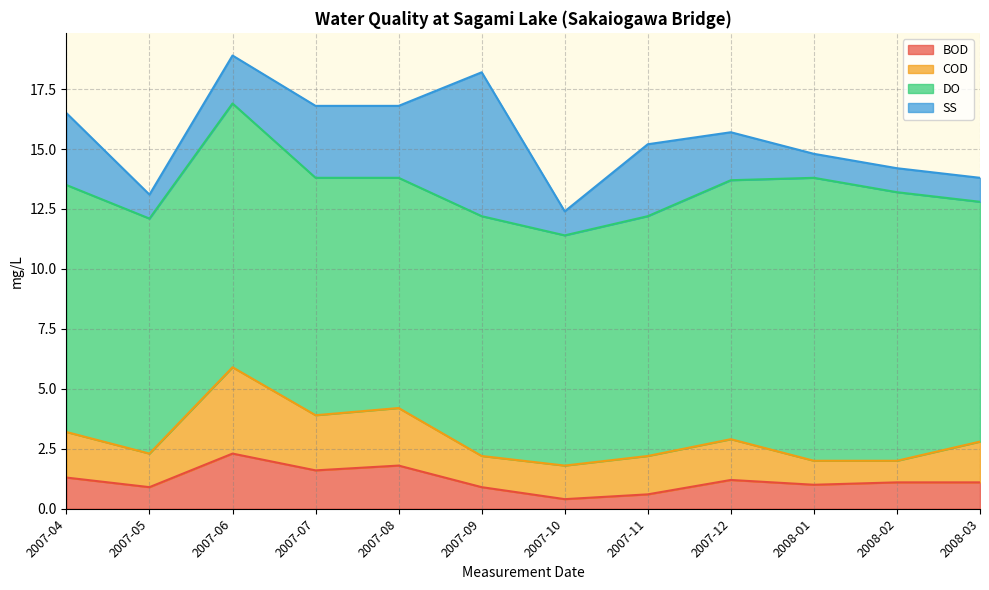

Between 2007-12 and 2007-09, which is larger?

2007-12